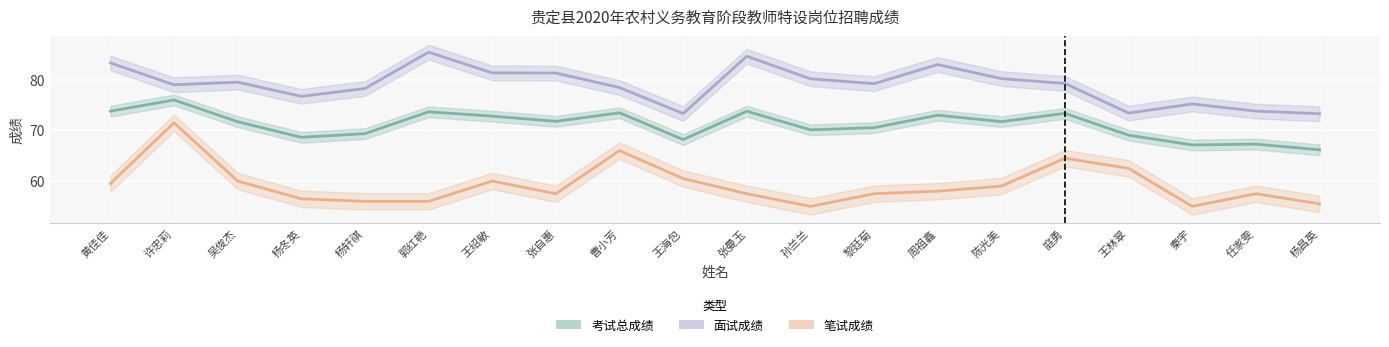

Is it true that 考试总成绩 equals 70.5 at 黎廷菊?

True